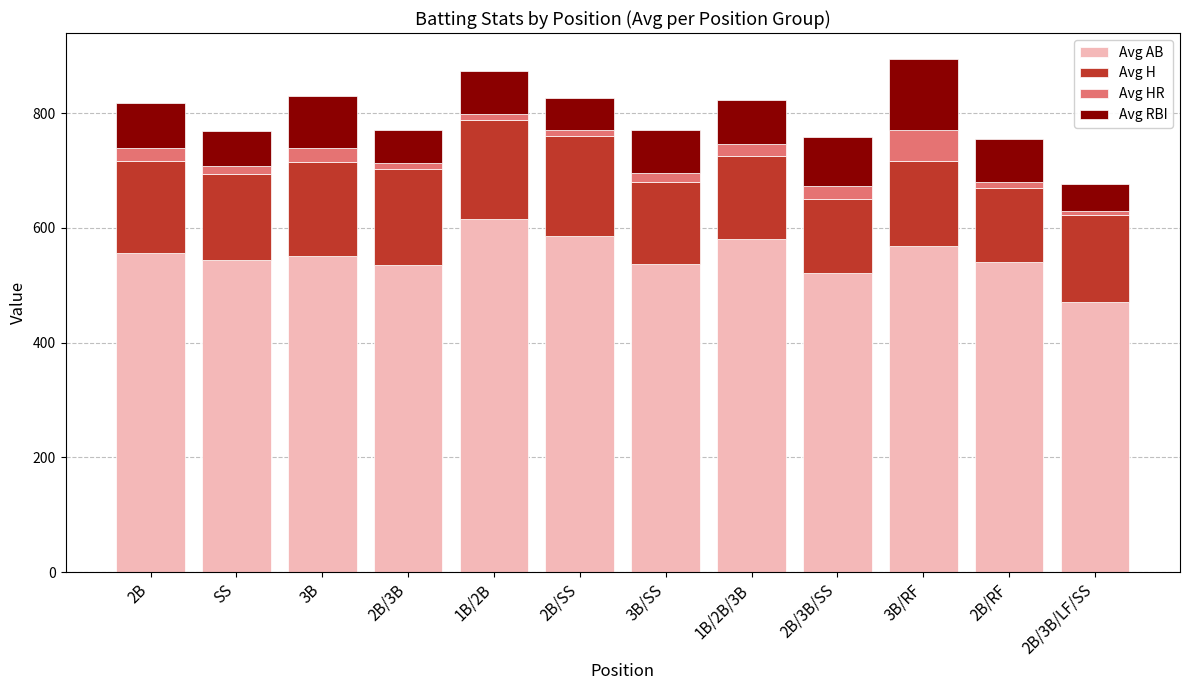

What is the average value of the Avg AB series?

550.8